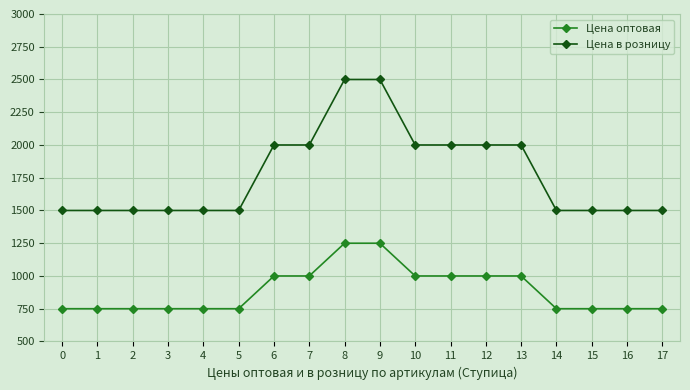

What is the value of the Цена оптовая point at the 6th from the left?

750